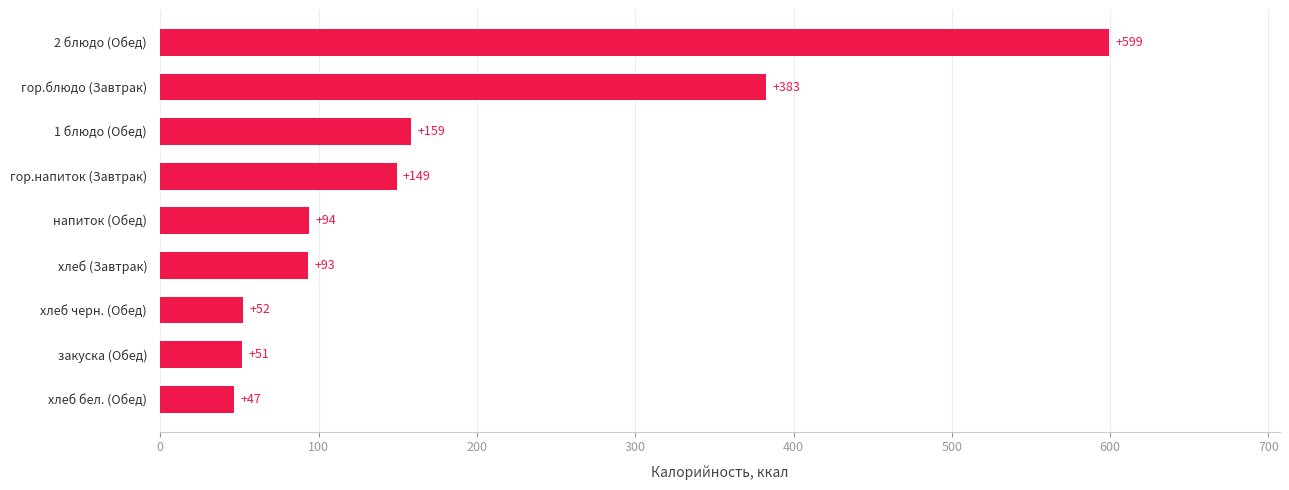

Approximately how many times larger is the value at гор.блюдо (Завтрак) compared to напиток (Обед)?

4.1